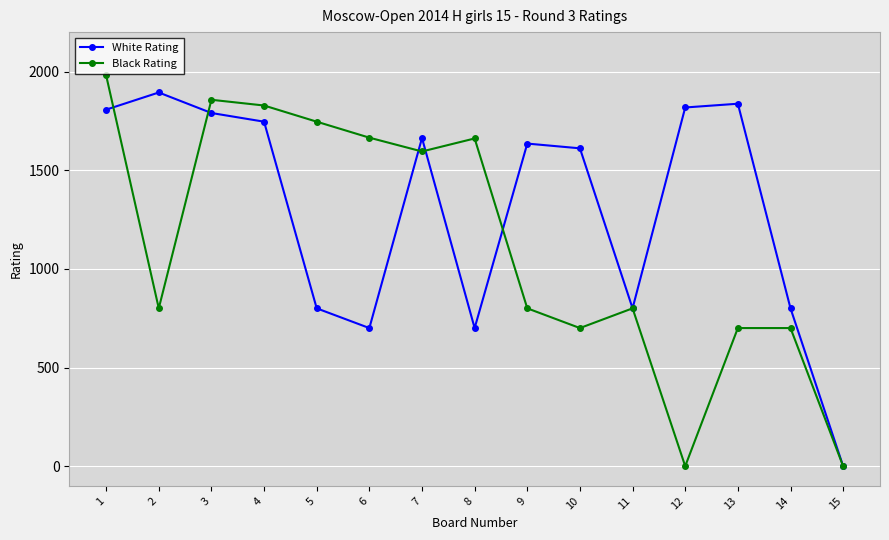

At which category does White Rating reach its first local peak?

2